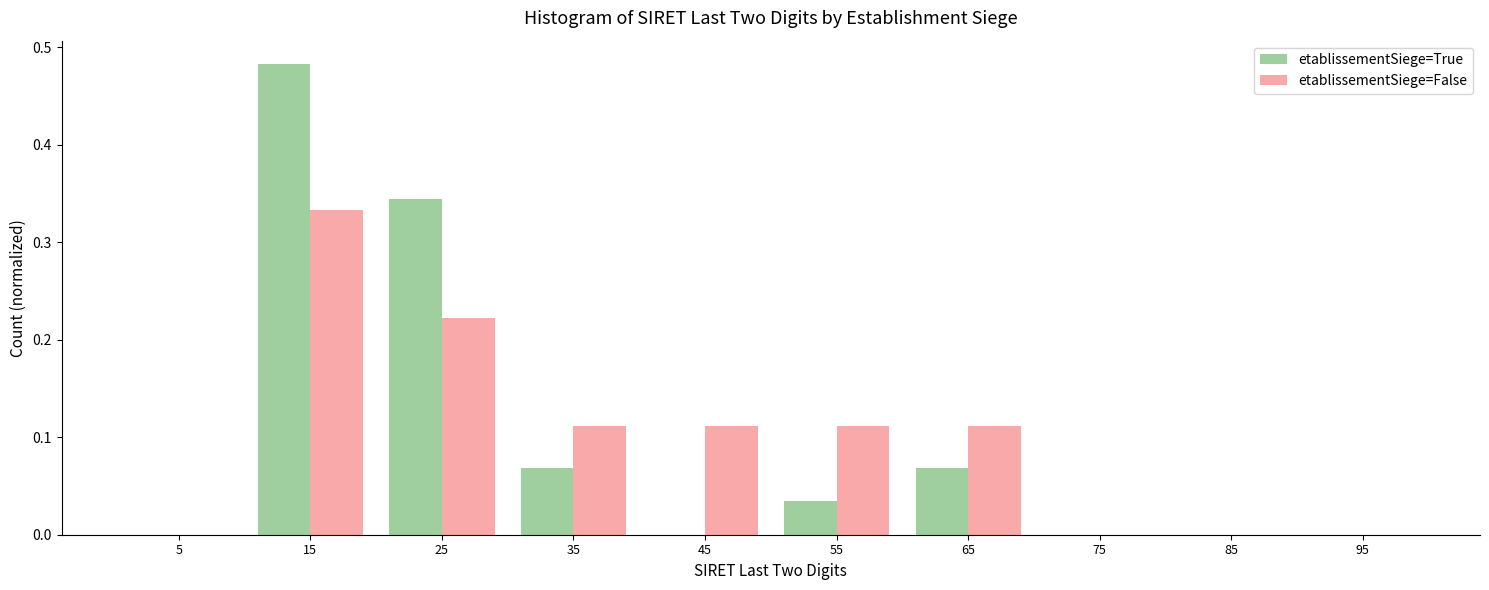

Reading left to right, list every range on the x-axis with the height of the bar of each series over it. The values are not printed on the chart, so give them approximately, as read against the axis.

0 to 10: etablissementSiege=True=0	etablissementSiege=False=0
10 to 20: etablissementSiege=True=0.48	etablissementSiege=False=0.33
20 to 30: etablissementSiege=True=0.34	etablissementSiege=False=0.22
30 to 40: etablissementSiege=True=0.07	etablissementSiege=False=0.11
40 to 50: etablissementSiege=True=0	etablissementSiege=False=0.11
50 to 60: etablissementSiege=True=0.03	etablissementSiege=False=0.11
60 to 70: etablissementSiege=True=0.07	etablissementSiege=False=0.11
70 to 80: etablissementSiege=True=0	etablissementSiege=False=0
80 to 90: etablissementSiege=True=0	etablissementSiege=False=0
90 to 100: etablissementSiege=True=0	etablissementSiege=False=0